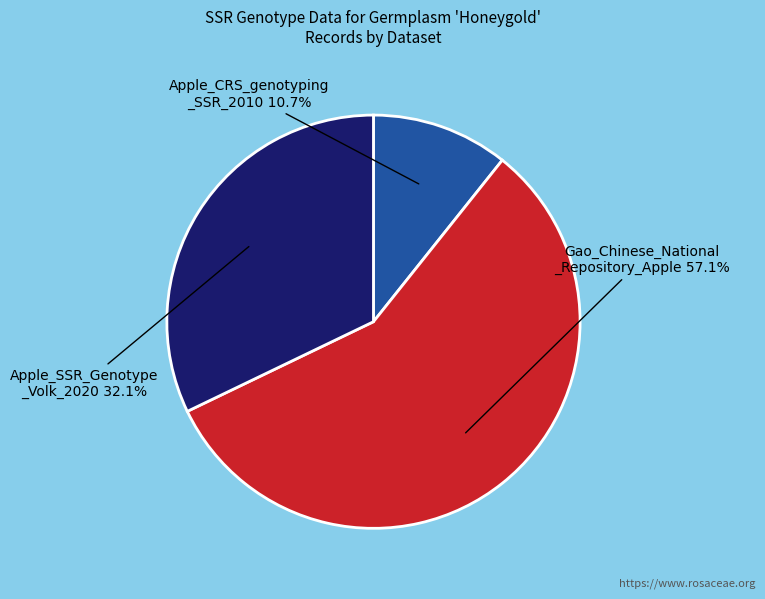

Is there any slice that represents more than half of the pie?

Yes